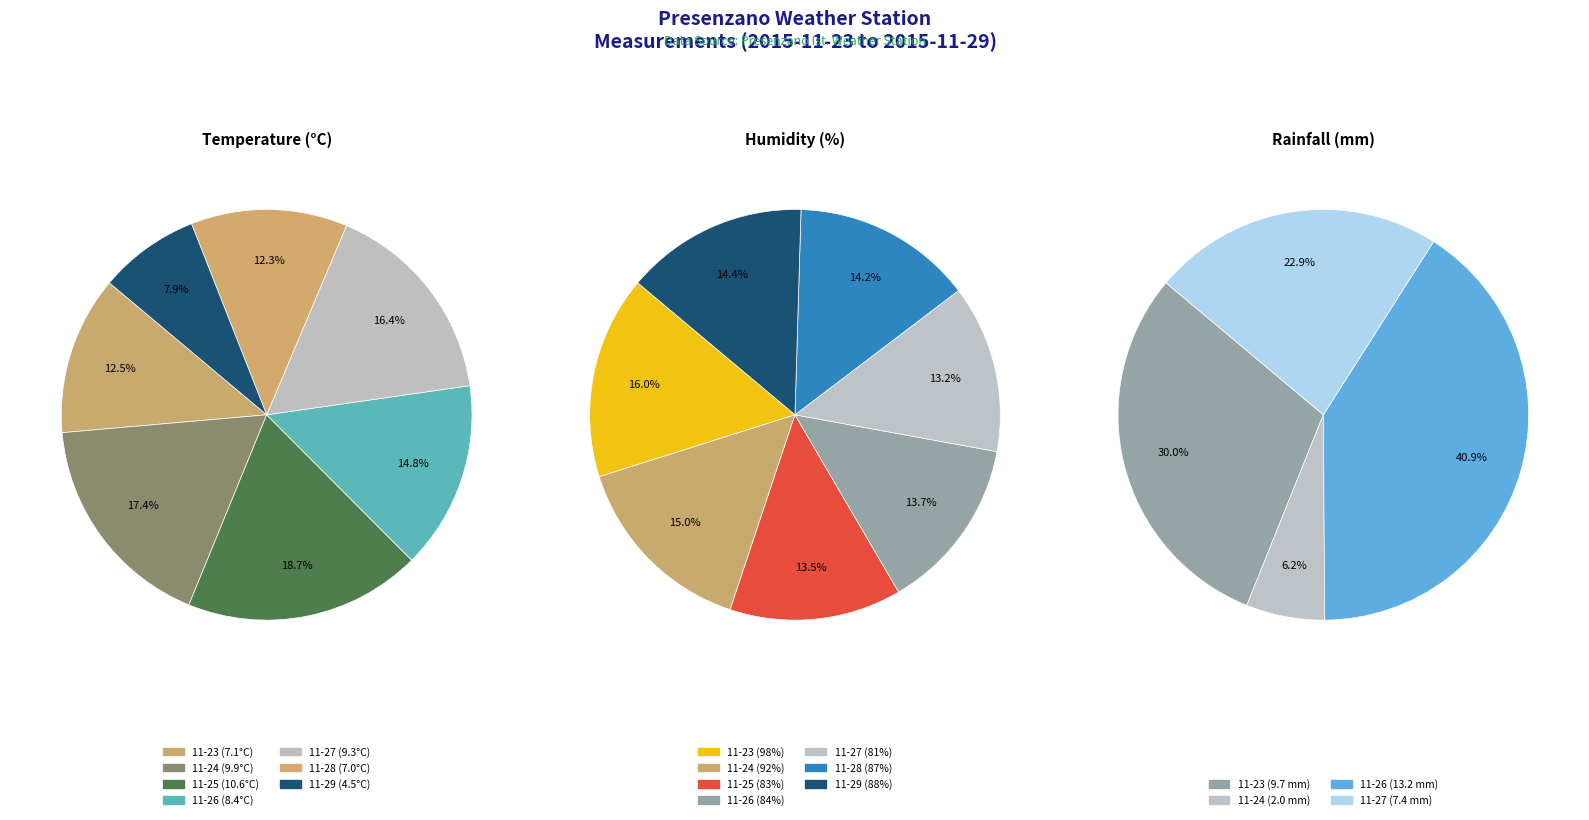

To the nearest percent, what percentage of the pie is 2015-11-26?

15%